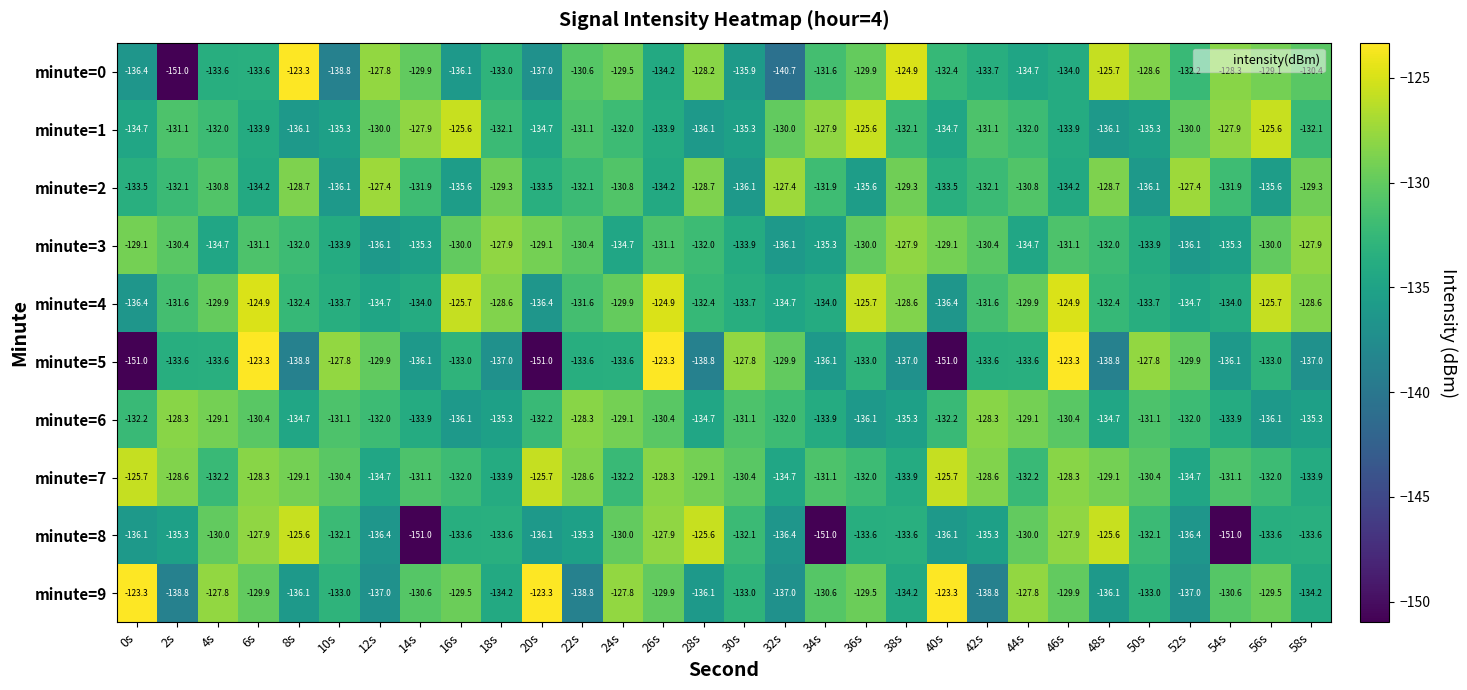

At 2s, list the series in order from smallest to largest.

minute=0, minute=9, minute=8, minute=5, minute=2, minute=4, minute=1, minute=3, minute=7, minute=6